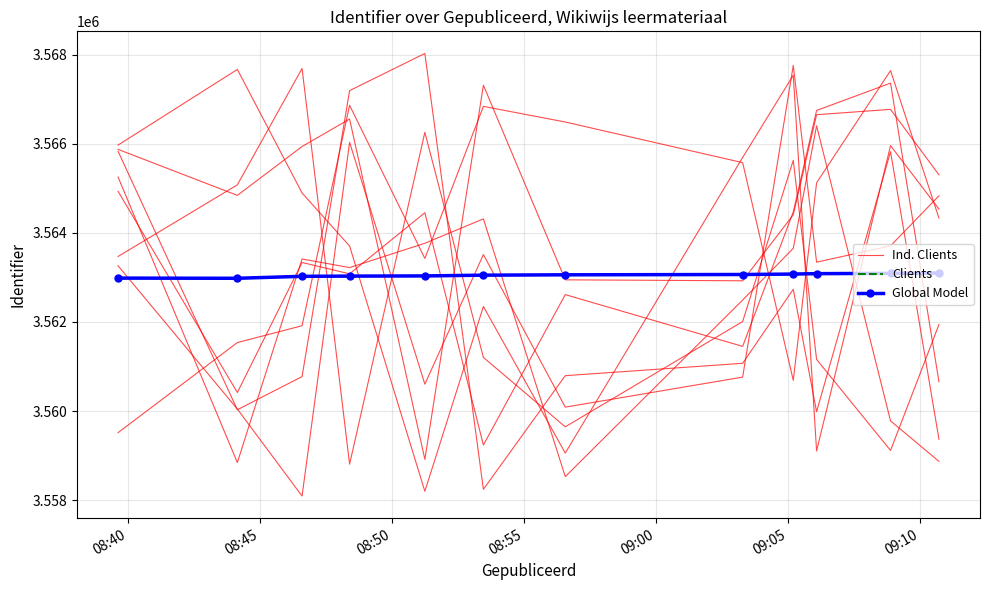

Which series has the largest range (max minus min)?

Ind. Clients